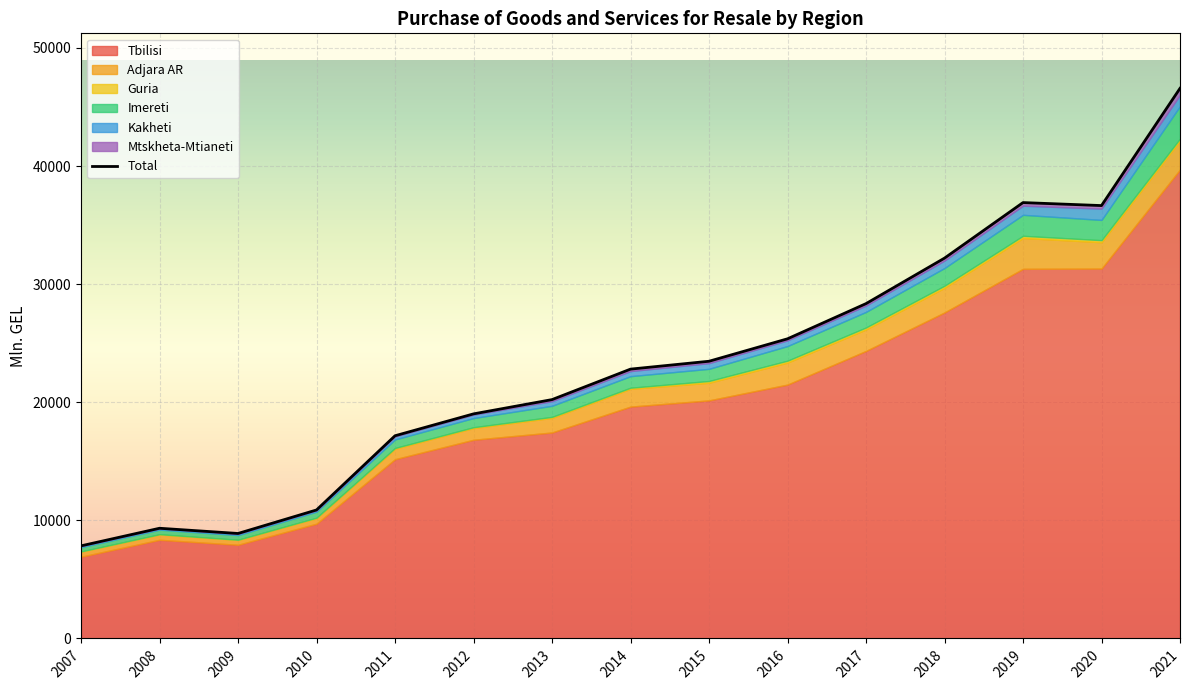

Is it true that Tbilisi equals 16822.8 at 2012?

True